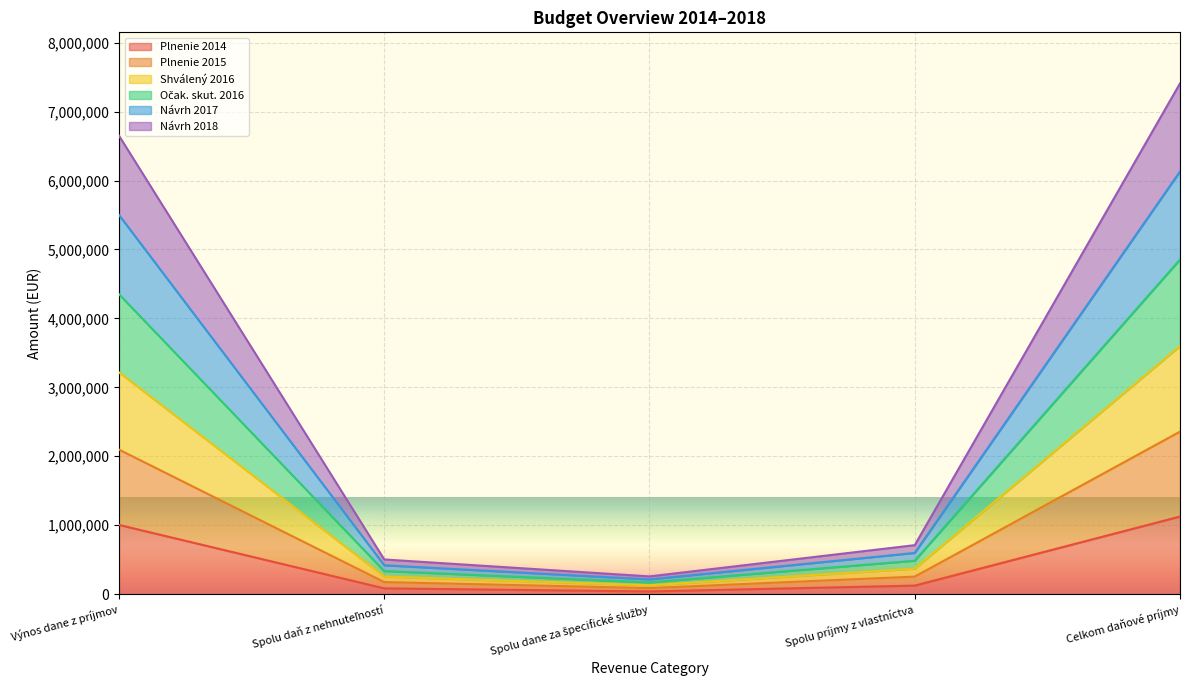

The value of Plnenie 2015 at Spolu daň z nehnuteľností is 173872.5. True or false?

True